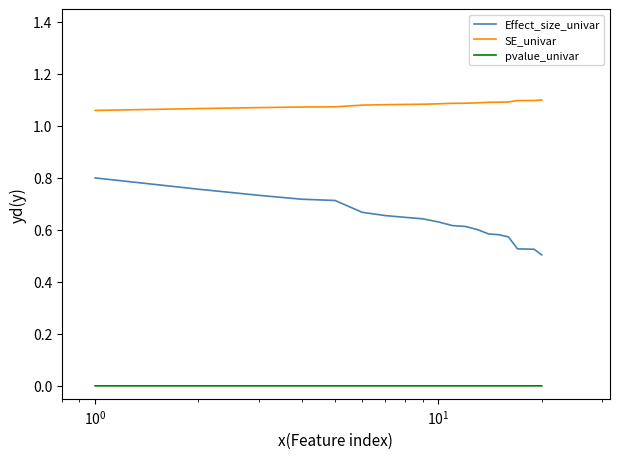

Which series has the largest total across all categories?

SE_univar